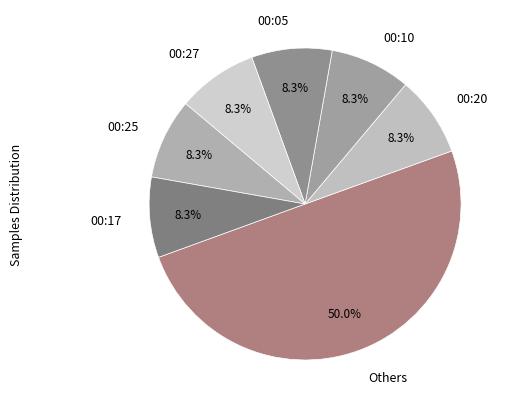

Is 00:27 the majority of the pie?

No